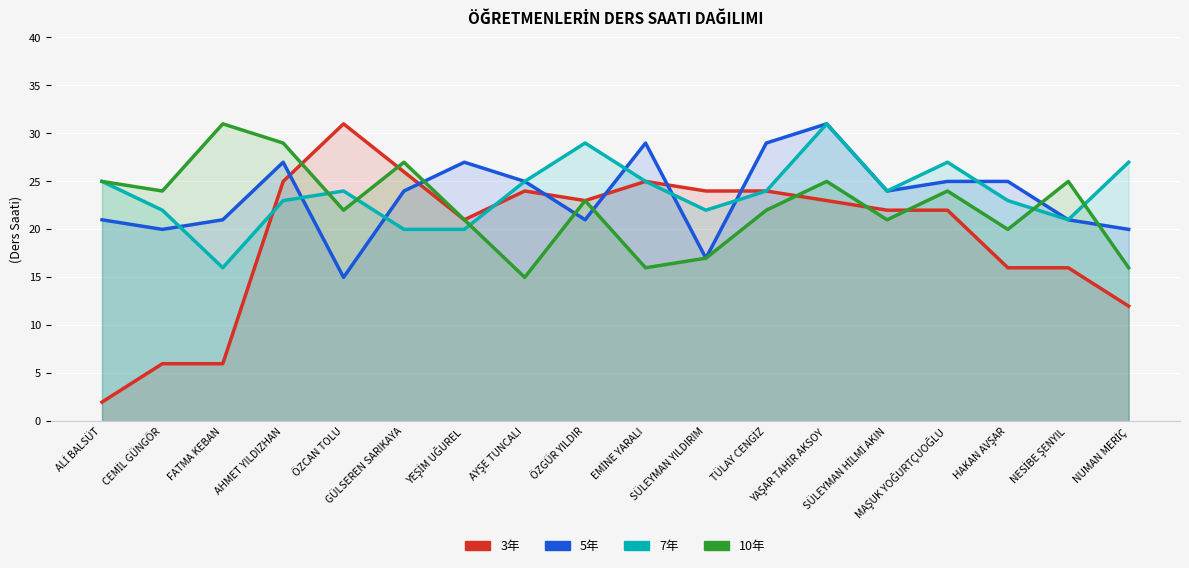

What is the difference between the maximum and second lowest values in the 7年 series?

11